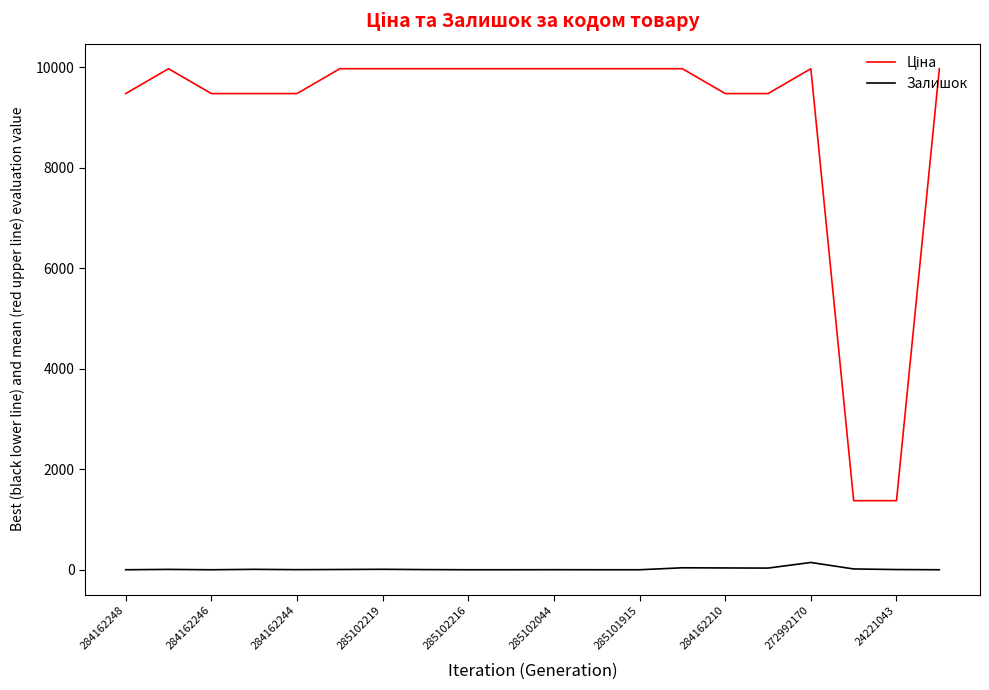

What is the greatest value displayed?

9975.0